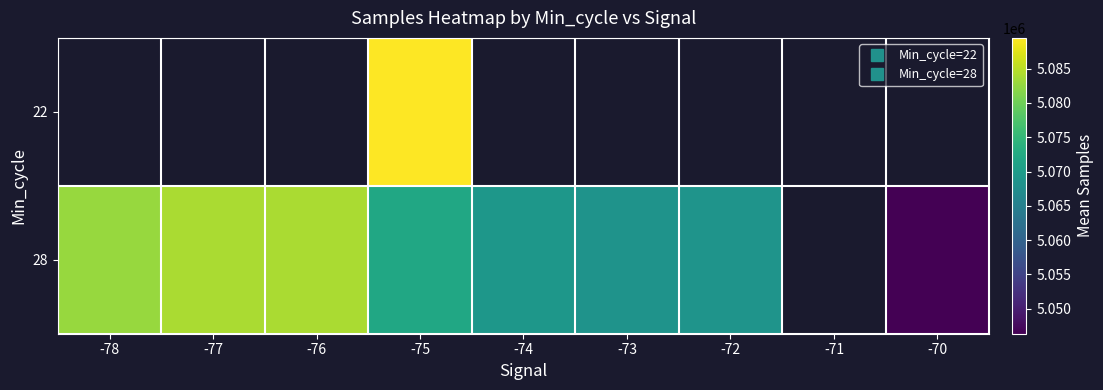

List the series in order of their overall mean, highest first.

22, 28